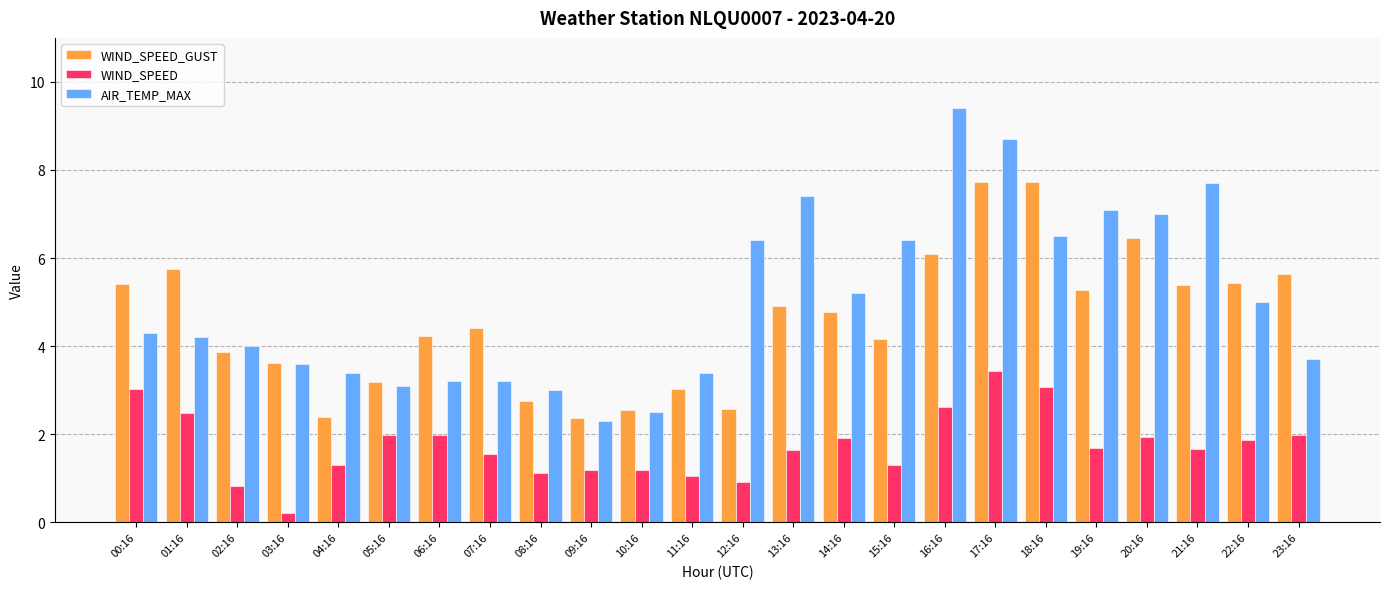

Is the value of WIND_SPEED_GUST at 04:16 greater than the value of WIND_SPEED at 00:16?

No